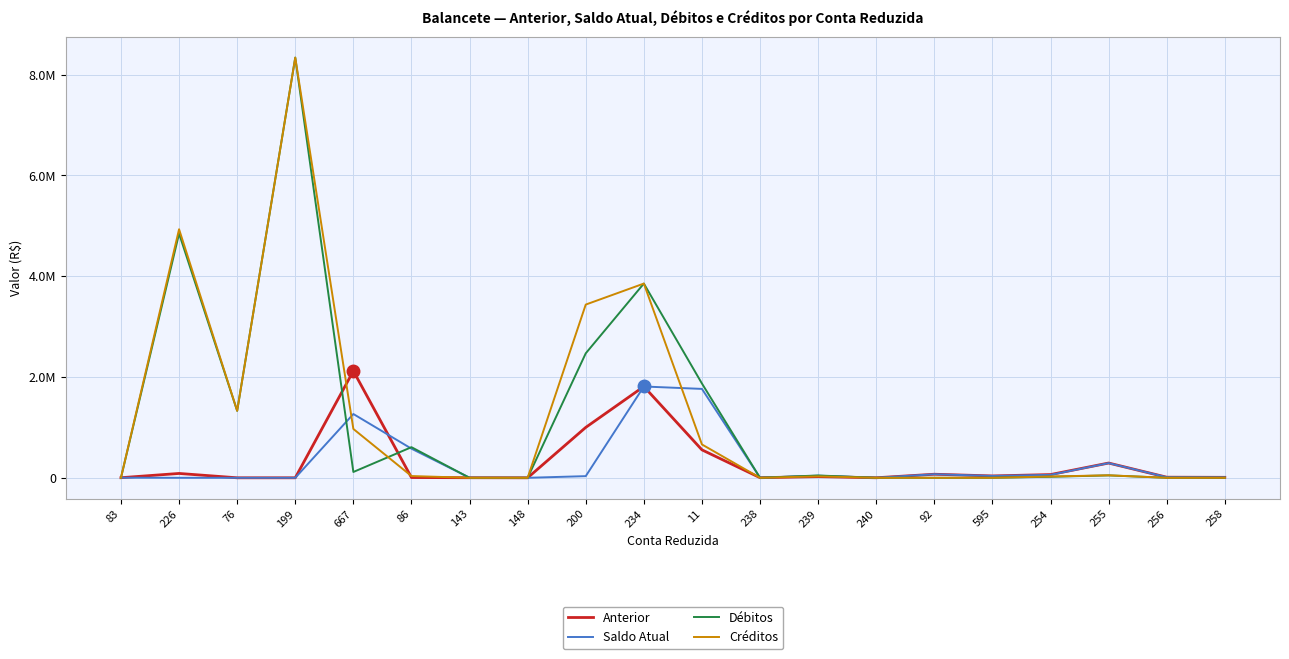

Which has a higher value, 258 or 200?

200